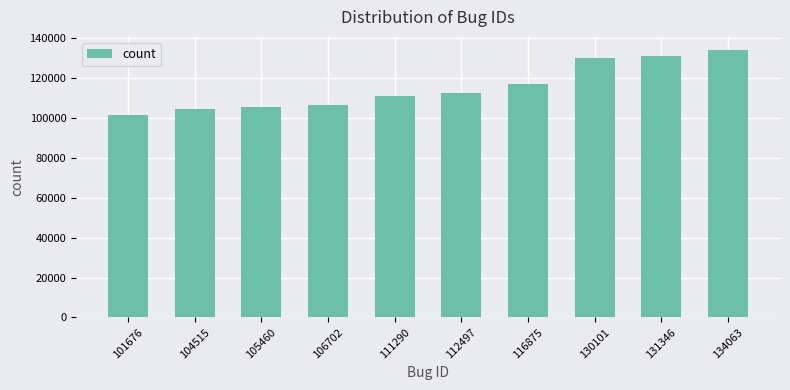

True or false: the data shows 159219 at 104515.

False